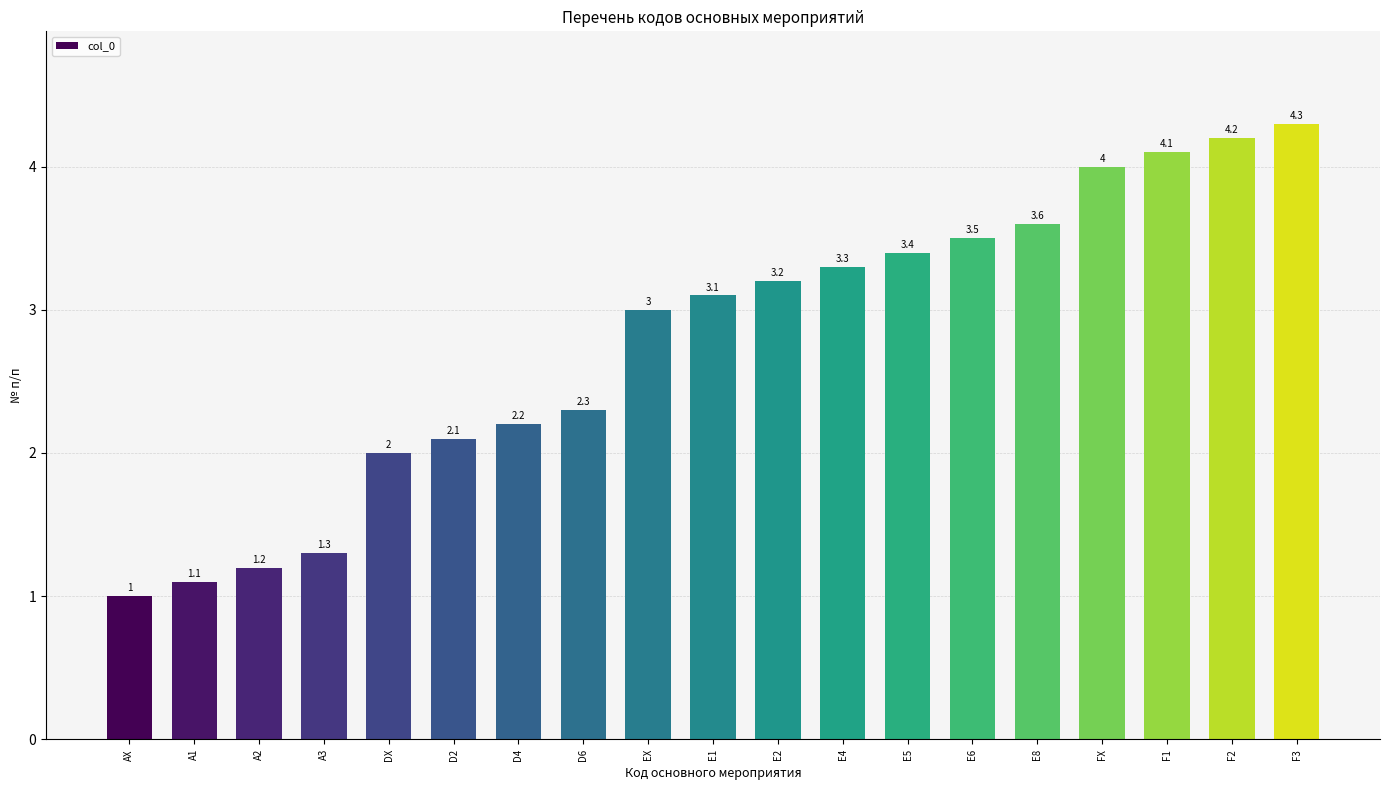

Does the chart contain any negative values?

No